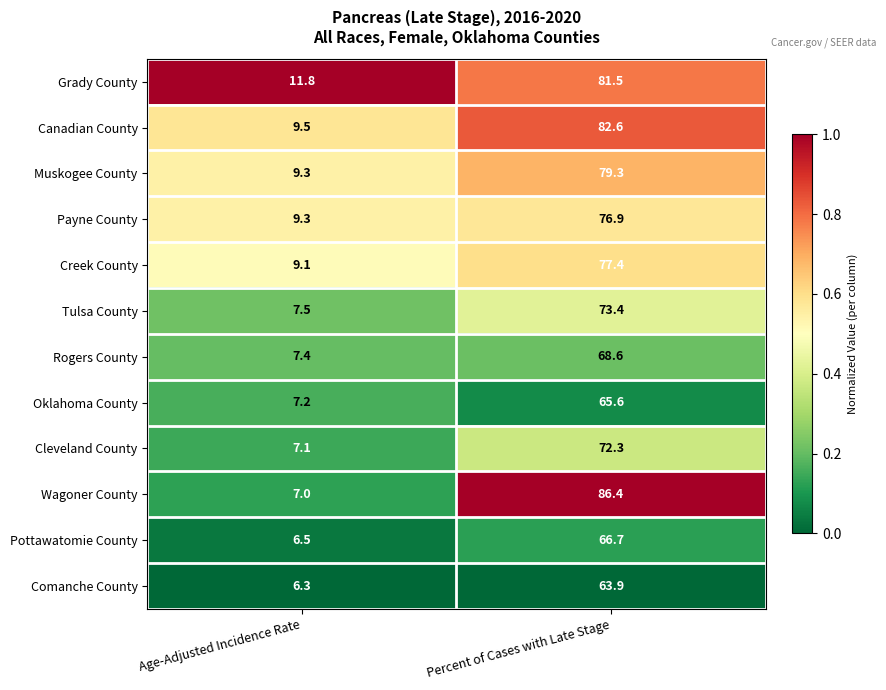

Reading left to right, extract all data points from this chart.

Grady County: 11.8	81.5
Canadian County: 9.5	82.6
Muskogee County: 9.3	79.3
Payne County: 9.3	76.9
Creek County: 9.1	77.4
Tulsa County: 7.5	73.4
Rogers County: 7.4	68.6
Oklahoma County: 7.2	65.6
Cleveland County: 7.1	72.3
Wagoner County: 7.0	86.4
Pottawatomie County: 6.5	66.7
Comanche County: 6.3	63.9